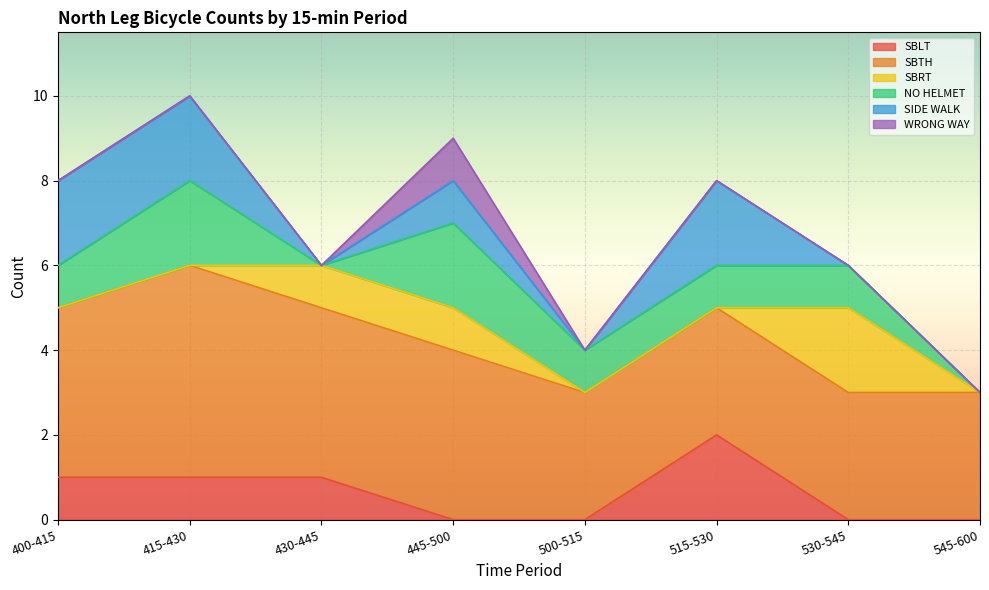

At which label does NO HELMET first exceed 1?

415-430